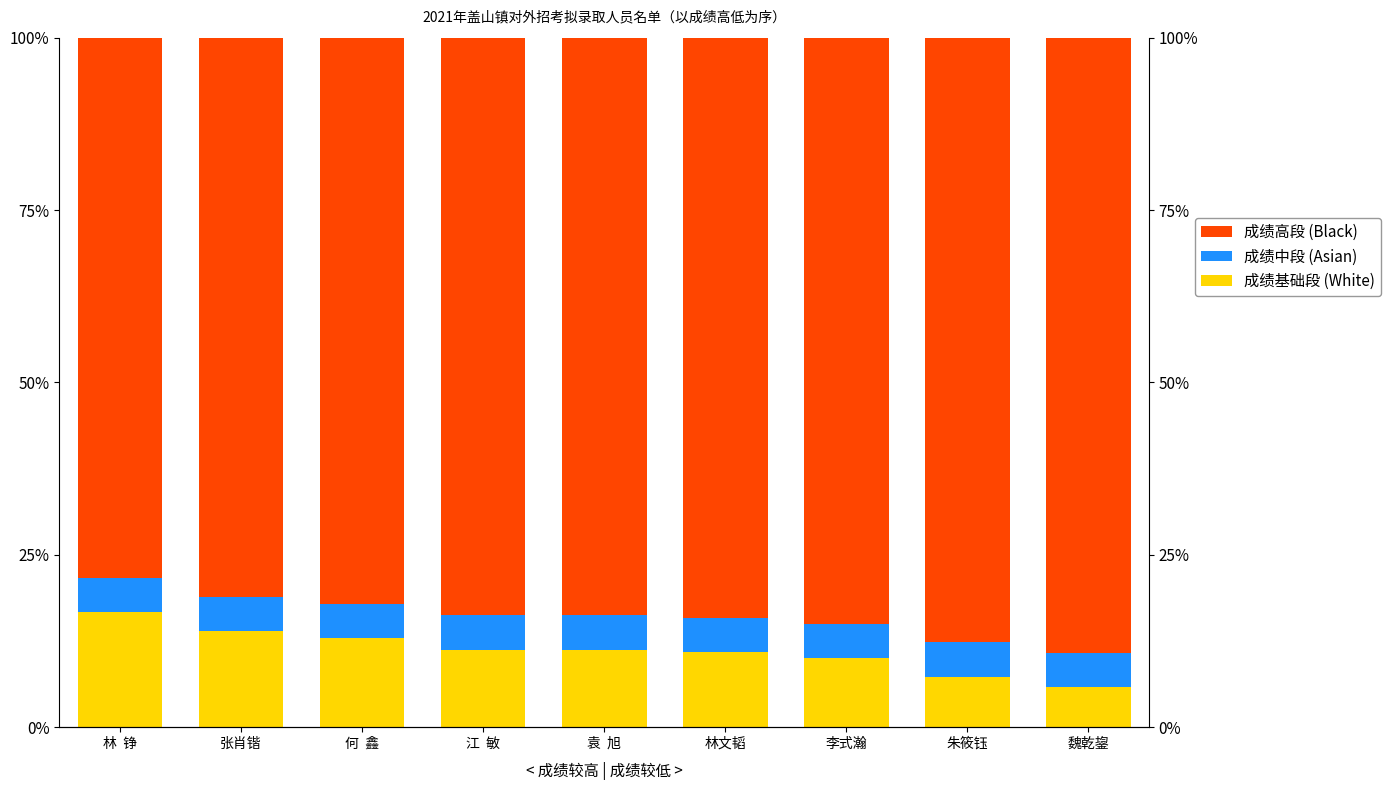

At 林  铮, list the series in order from largest to smallest.

成绩高段 (Black), 成绩基础段 (White), 成绩中段 (Asian)